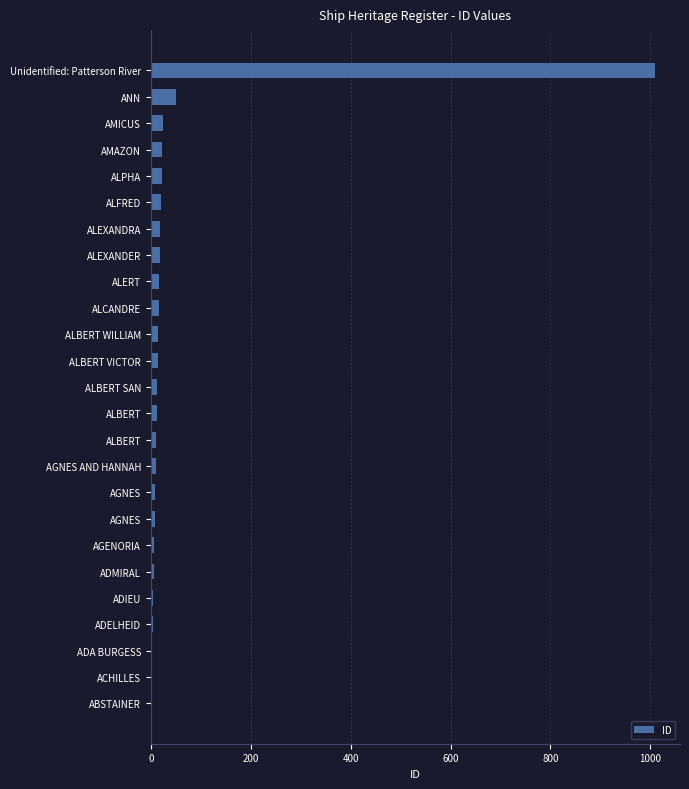

How many data points does each series have?

25